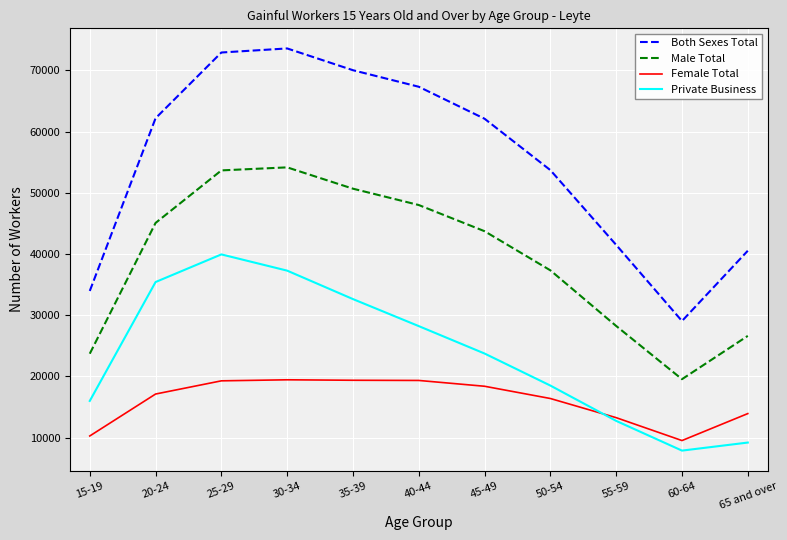

True or false: Both Sexes Total and Male Total intersect in this chart.

False